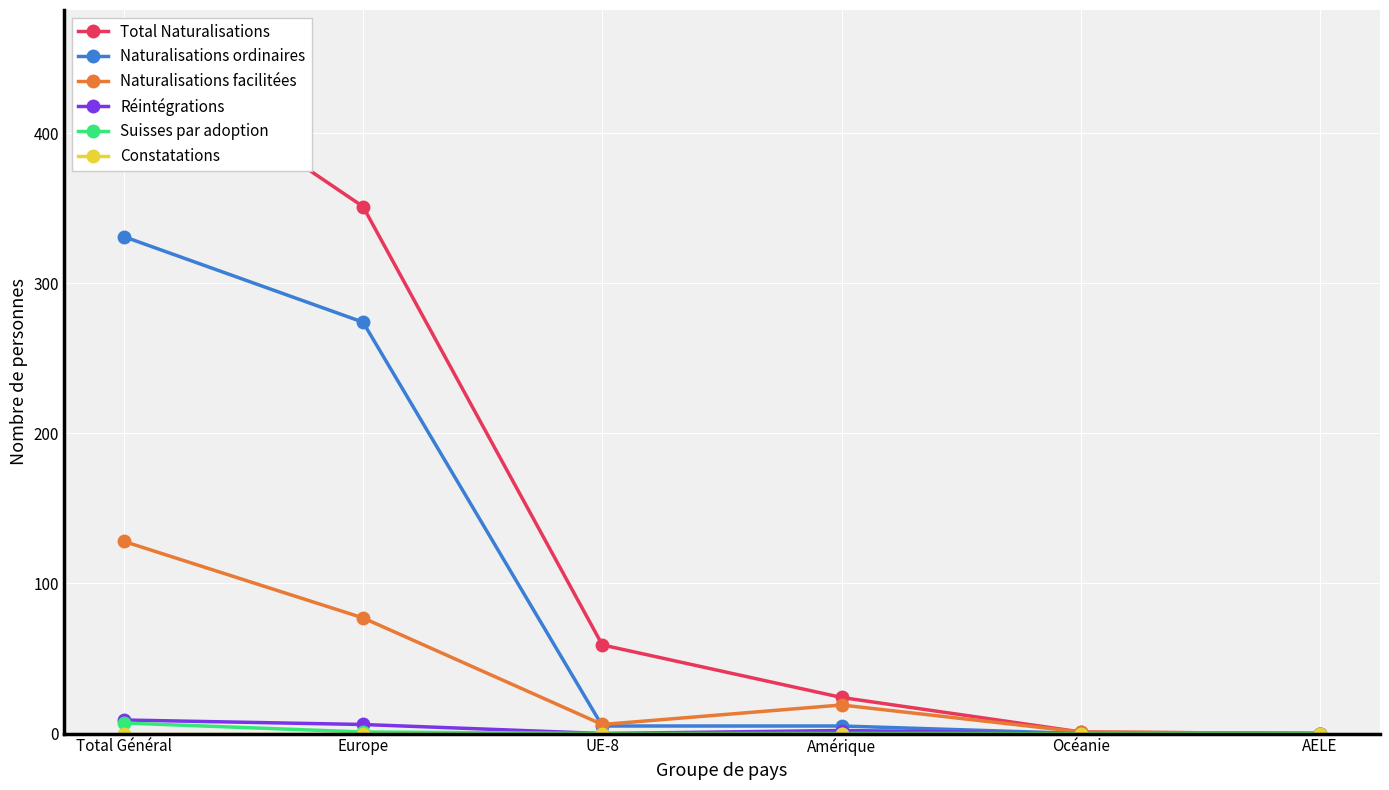

Reading left to right, list all the values displayed in this chart.

Total Naturalisations: Total Général=459	Europe=351	UE-8=59	Amérique=24	Océanie=1	AELE=0
Naturalisations ordinaires: Total Général=331	Europe=274	UE-8=5	Amérique=5	Océanie=0	AELE=0
Naturalisations facilitées: Total Général=128	Europe=77	UE-8=6	Amérique=19	Océanie=1	AELE=0
Réintégrations: Total Général=9	Europe=6	UE-8=0	Amérique=2	Océanie=0	AELE=0
Suisses par adoption: Total Général=7	Europe=1	UE-8=0	Amérique=0	Océanie=0	AELE=0
Constatations: Total Général=0	Europe=0	UE-8=0	Amérique=0	Océanie=0	AELE=0